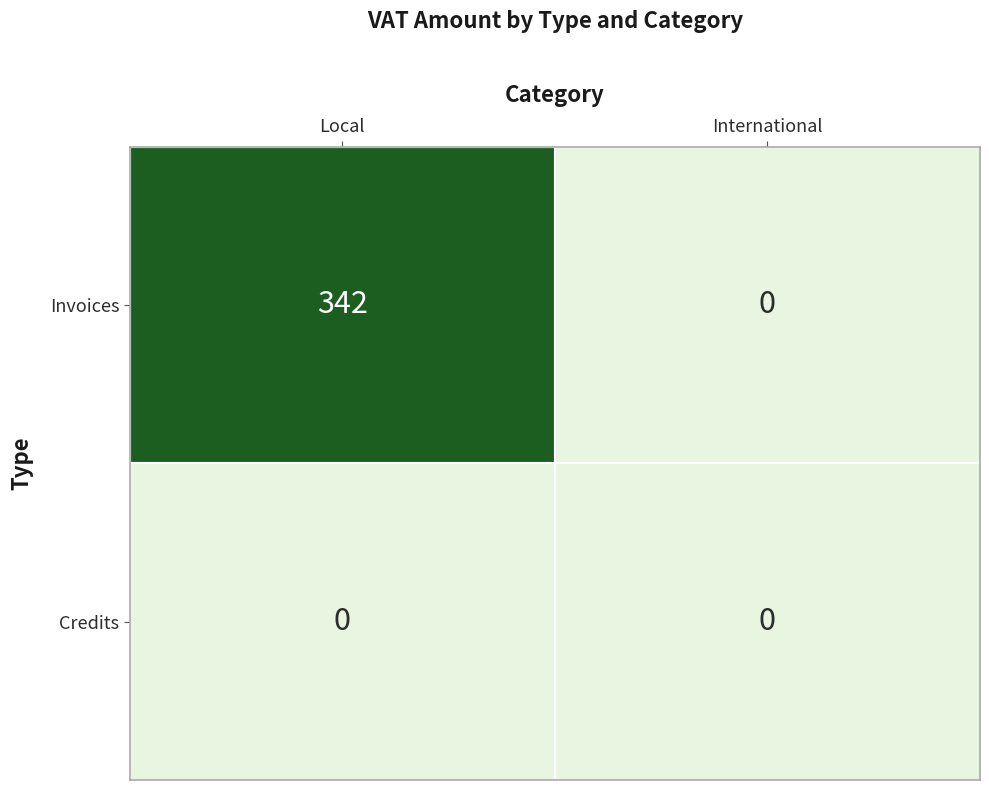

True or false: Credits has a value of 0 at International.

True